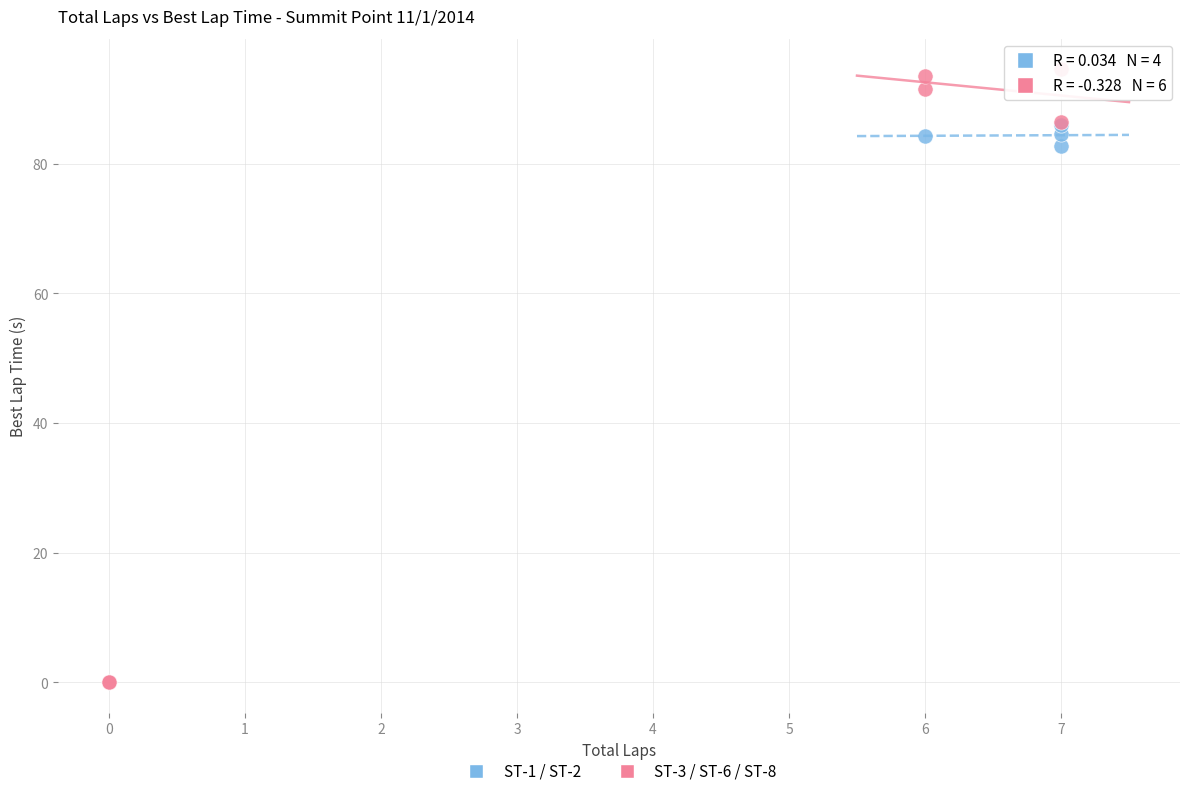

Which series contains the lowest Y value?

ST-3 / ST-6 / ST-8